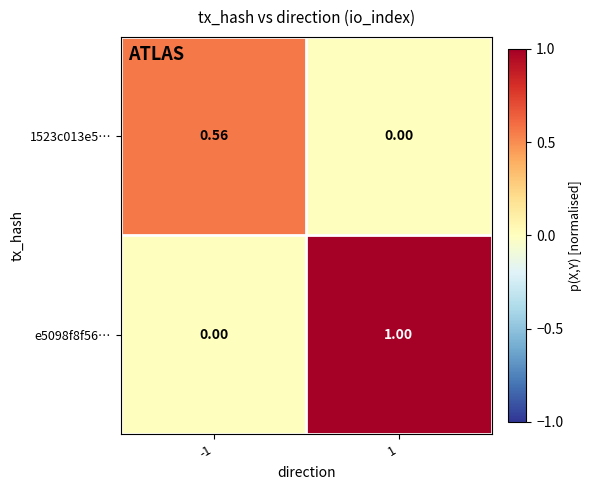

Is the value of e5098f8f56… at -1 greater than the value of 1523c013e5… at -1?

No